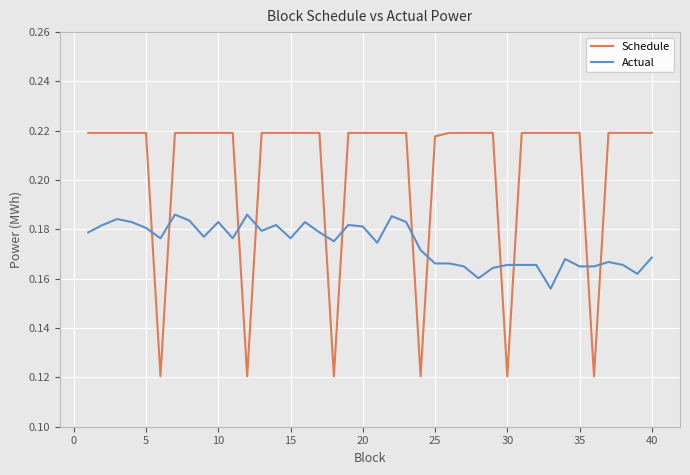

Rank the series by their average value, from lowest to highest.

Actual, Schedule